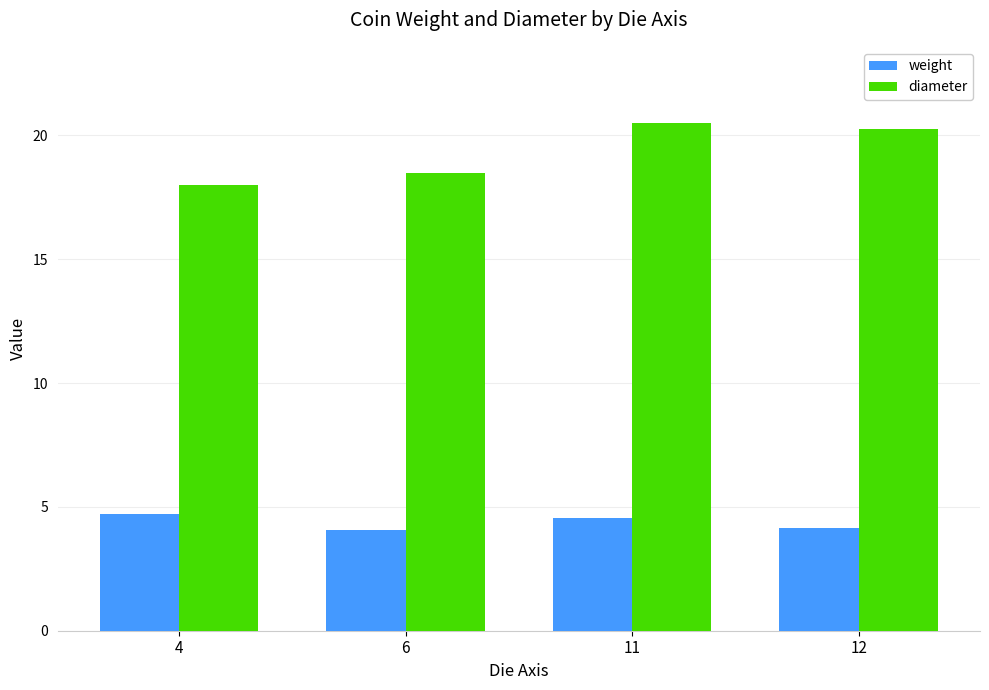

What is the difference between the highest and lowest values at 6?

14.4